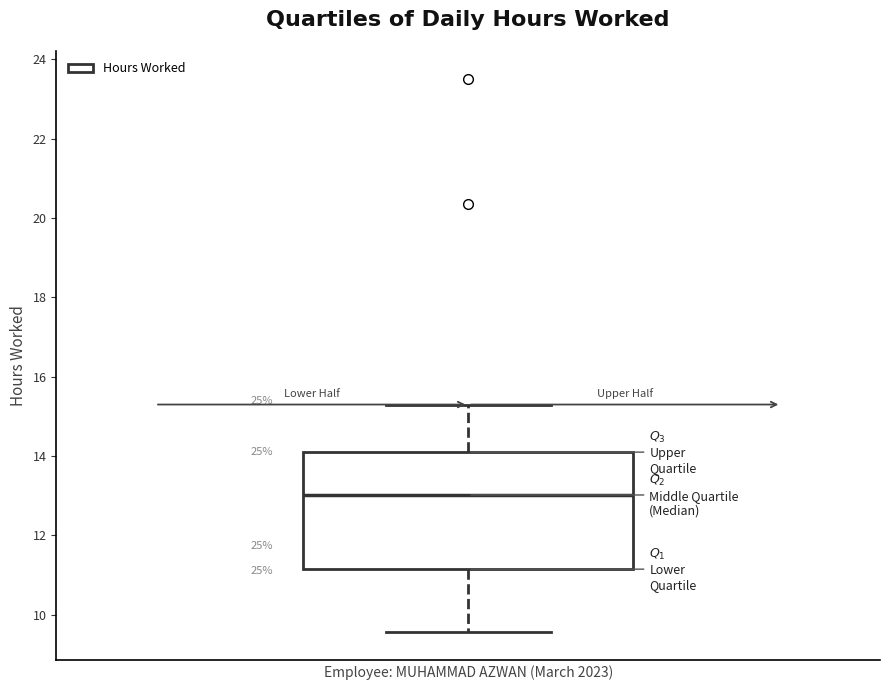

Where does the upper whisker of the box end on the y-axis? The values are not printed on the chart, so give them approximately, as read against the axis.

15.2